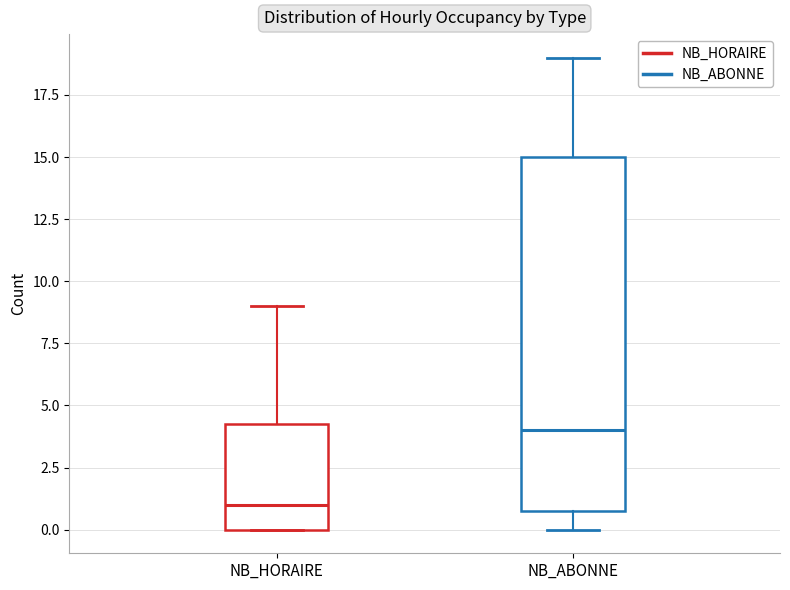

Which box is the tallest, from its lower edge to its upper edge?

NB_ABONNE